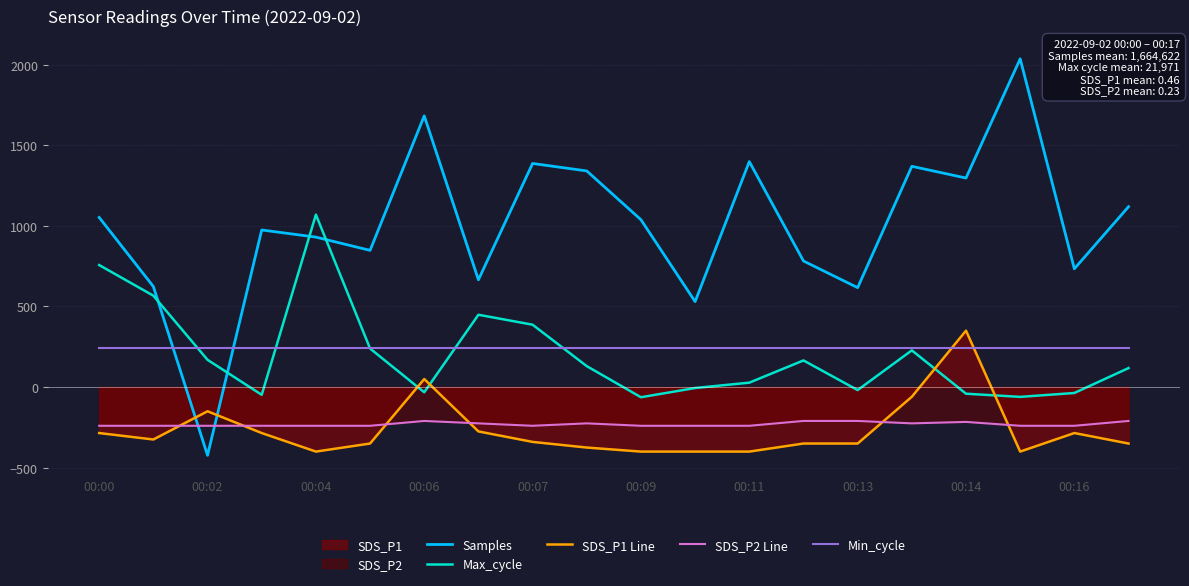

True or false: SDS_P2 Line and Min_cycle cross at least once.

False